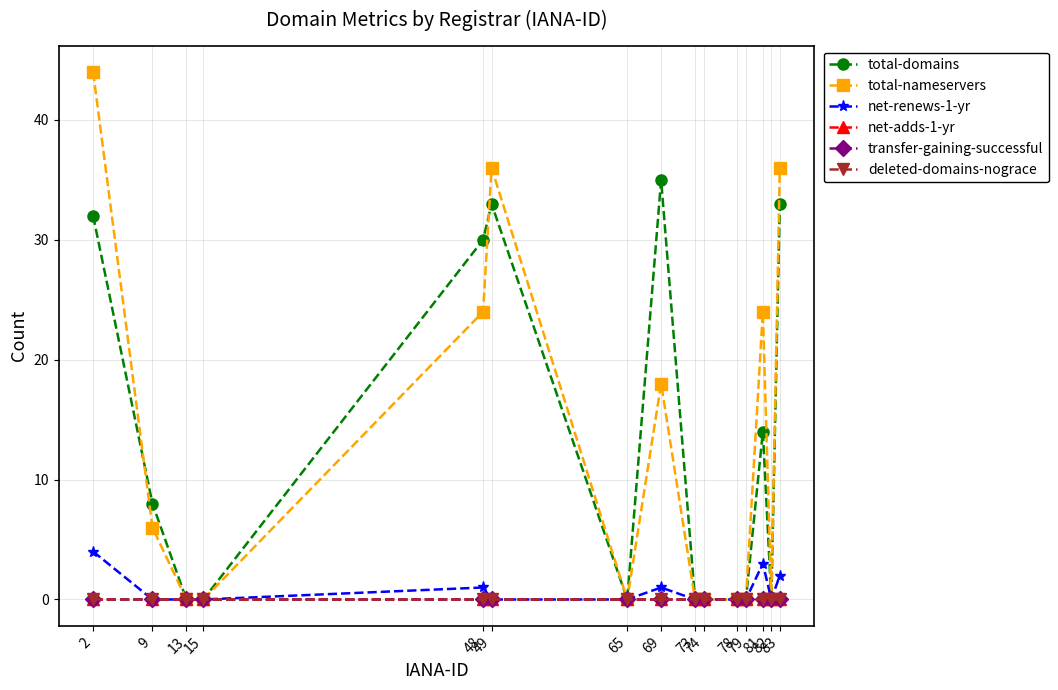

Does the chart have visible grid lines?

Yes